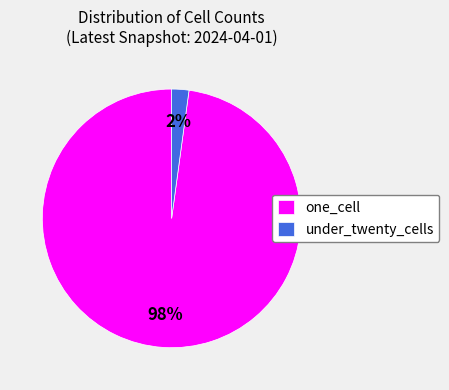

Which category has the smallest portion of the pie?

under_twenty_cells